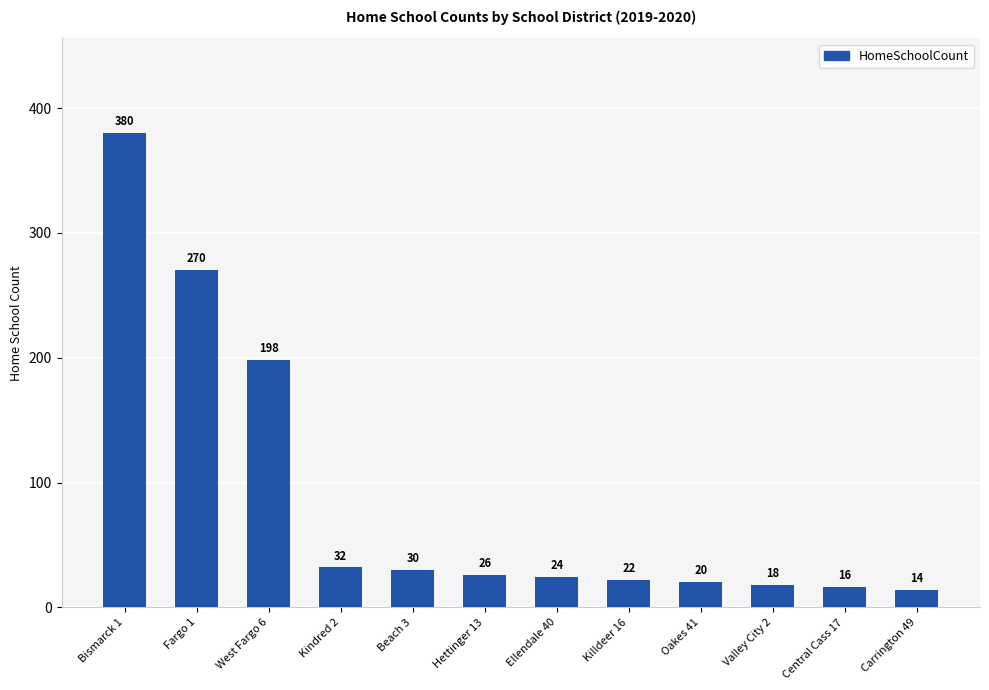

At which category does the chart reach its peak across all series?

Bismarck 1